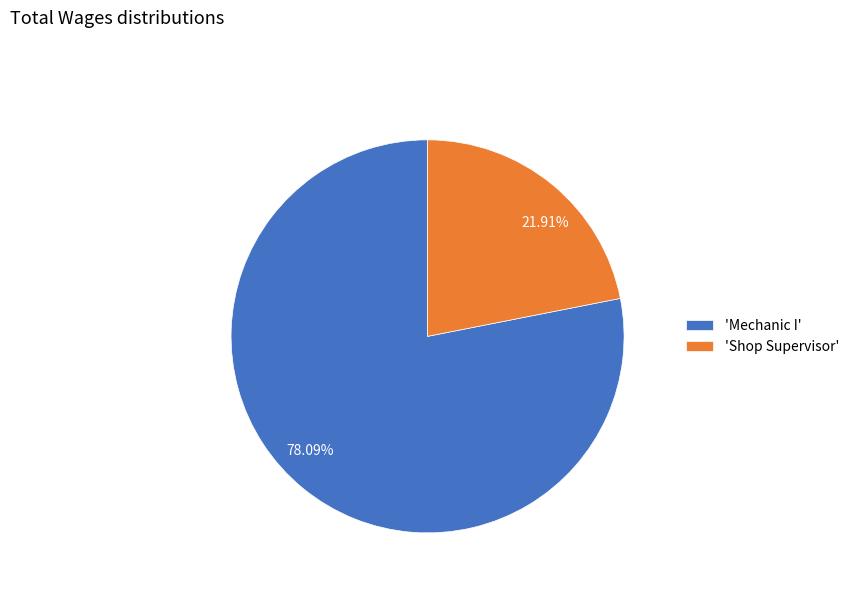

Approximately how many times larger is the value at 'Mechanic I' compared to 'Shop Supervisor'?

3.6